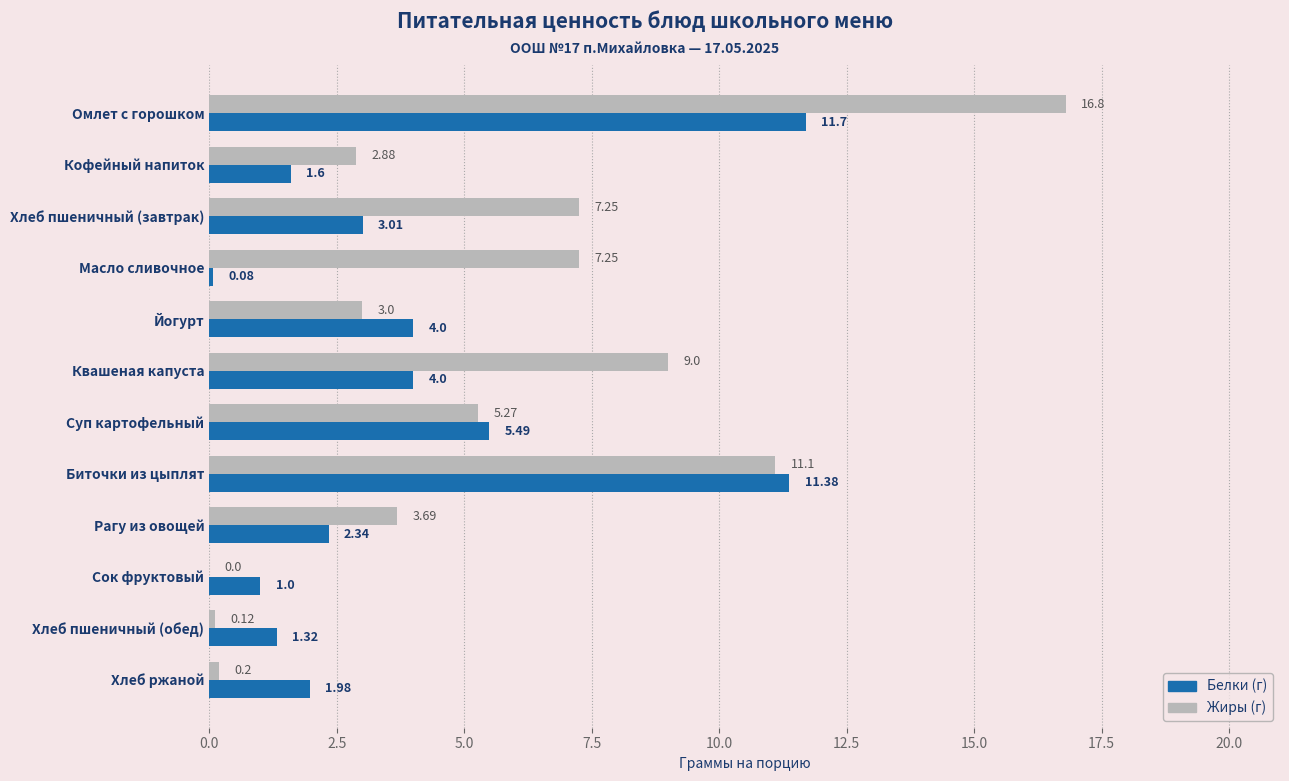

At which category does the chart reach its peak across all series?

Омлет с горошком